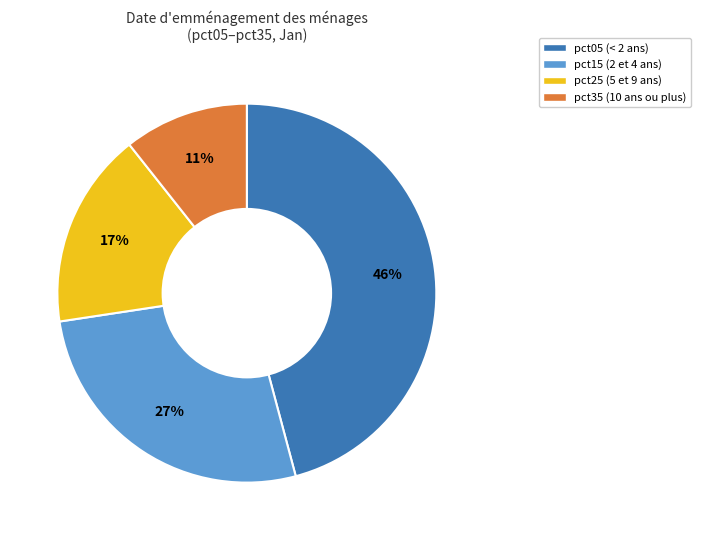

To the nearest percent, what is the average slice percentage?

25%